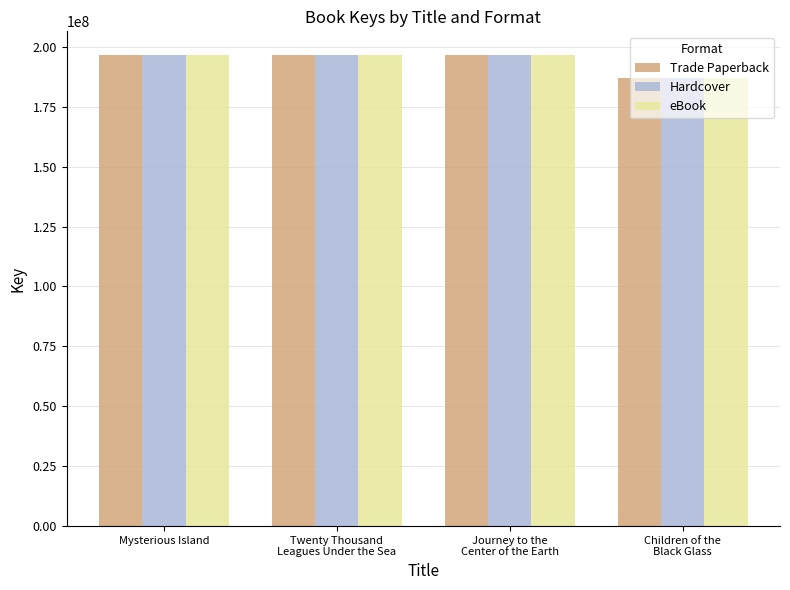

What is the maximum value shown in the chart?

196621339